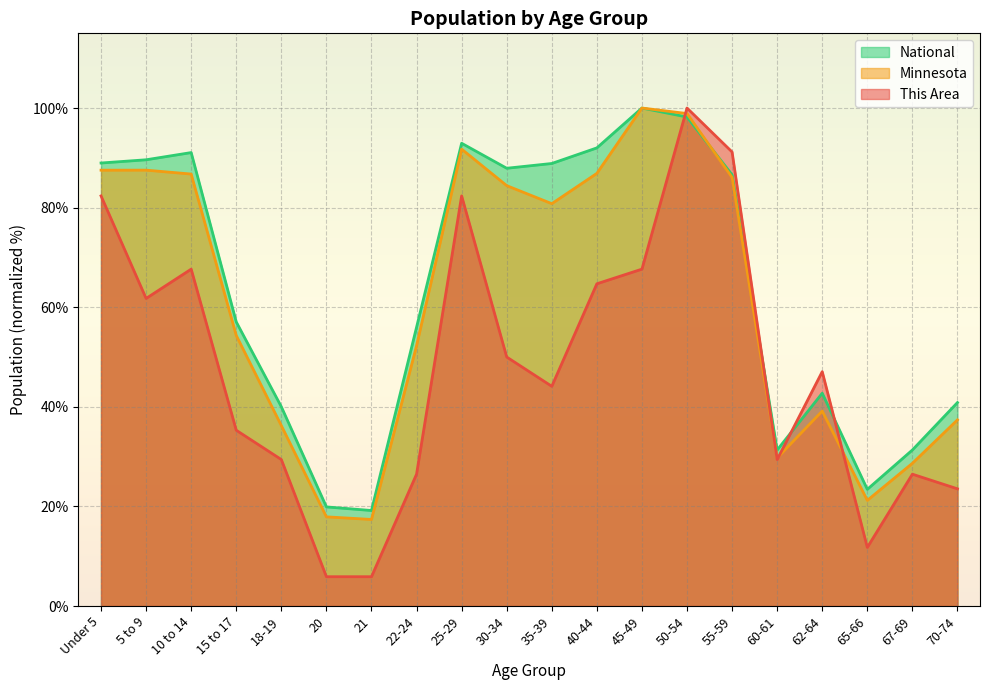

Between 21 and 70-74, which series saw the biggest shift?

National